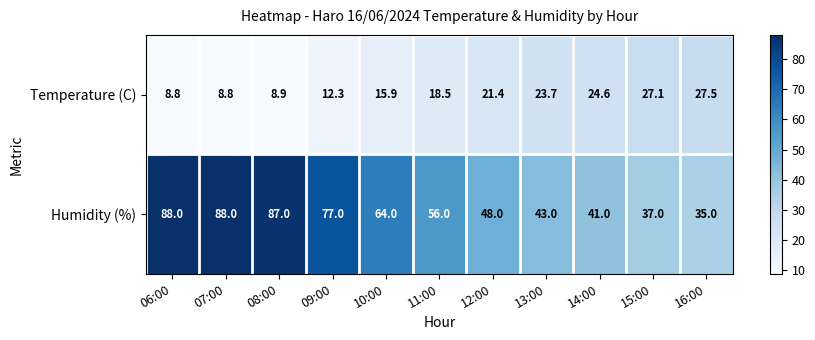

Reading left to right, extract all data points from this chart.

Temperature (C): 8.8	8.8	8.9	12.3	15.9	18.5	21.4	23.7	24.6	27.1	27.5
Humidity (%): 88.0	88.0	87.0	77.0	64.0	56.0	48.0	43.0	41.0	37.0	35.0